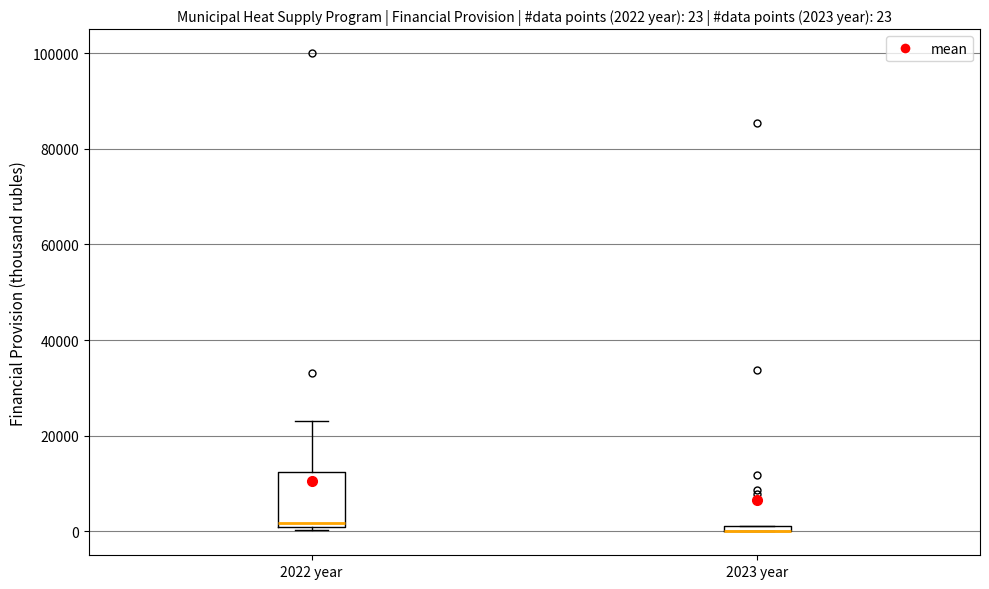

Comparing the boxes themselves (not the whiskers), which one is the tallest?

2022 year